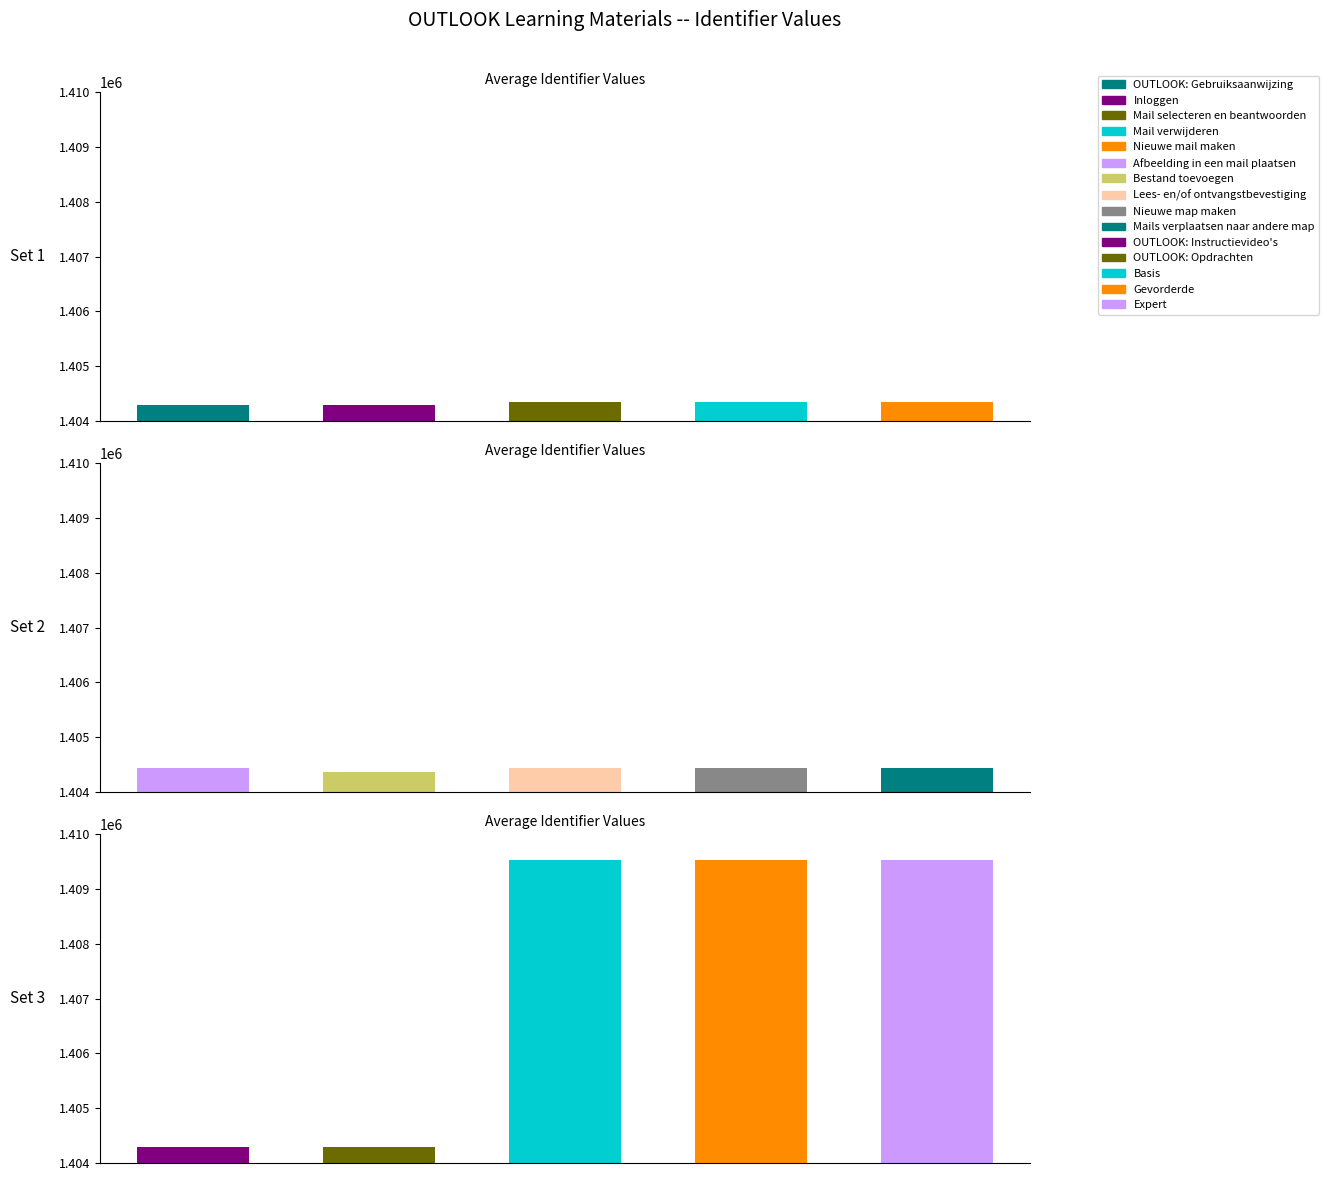

Which category has the lowest value across all series?

OUTLOOK: Gebruiksaanwijzing